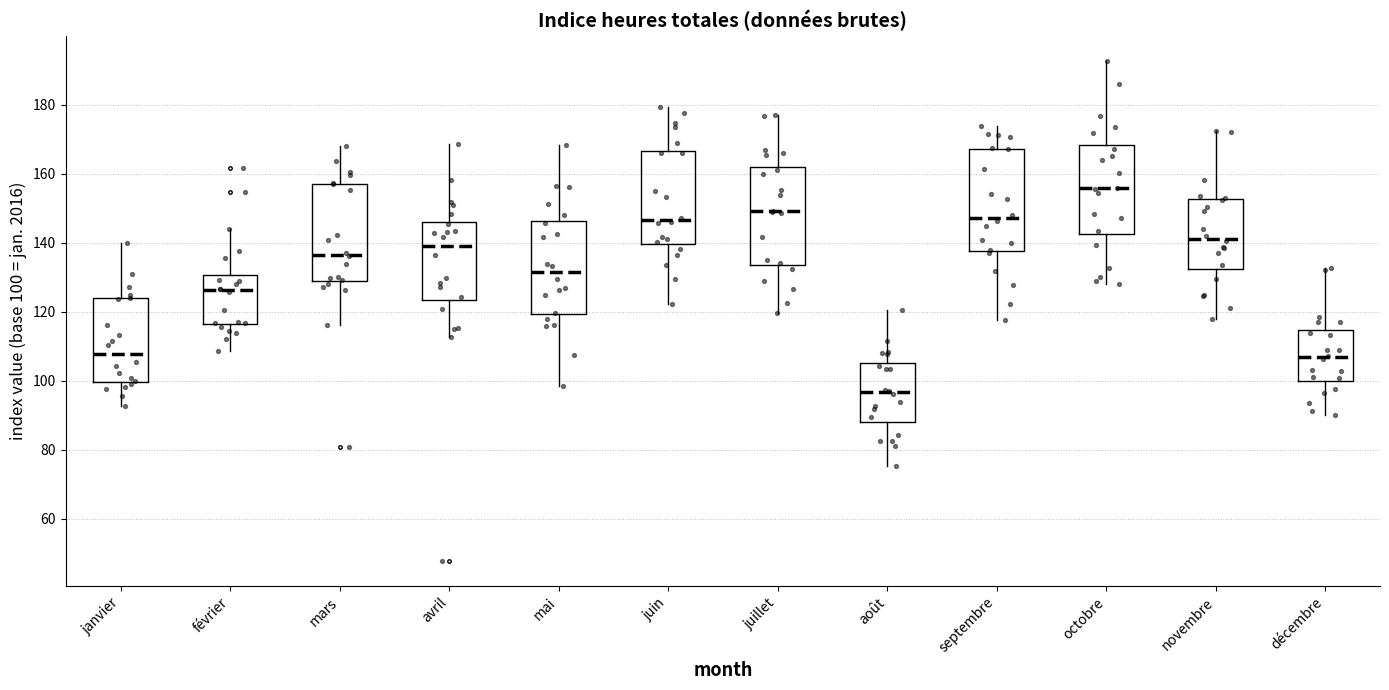

Reading left to right, transcribe this box plot: for each box, give where its median line is, the range the box spans, and where its two whiskers end, as read against the y-axis. The values are not printed on the chart, so give them approximately, as read against the axis.

janvier: median 108, box 100 to 124, whiskers 92 to 140
février: median 126, box 116 to 130, whiskers 108 to 144
mars: median 136, box 130 to 158, whiskers 116 to 168
avril: median 140, box 124 to 146, whiskers 112 to 168
mai: median 132, box 120 to 146, whiskers 98 to 168
juin: median 146, box 140 to 166, whiskers 122 to 180
juillet: median 150, box 134 to 162, whiskers 120 to 178
août: median 96, box 88 to 106, whiskers 76 to 120
septembre: median 148, box 138 to 168, whiskers 118 to 174
octobre: median 156, box 142 to 168, whiskers 128 to 192
novembre: median 142, box 132 to 152, whiskers 118 to 172
décembre: median 106, box 100 to 114, whiskers 90 to 132